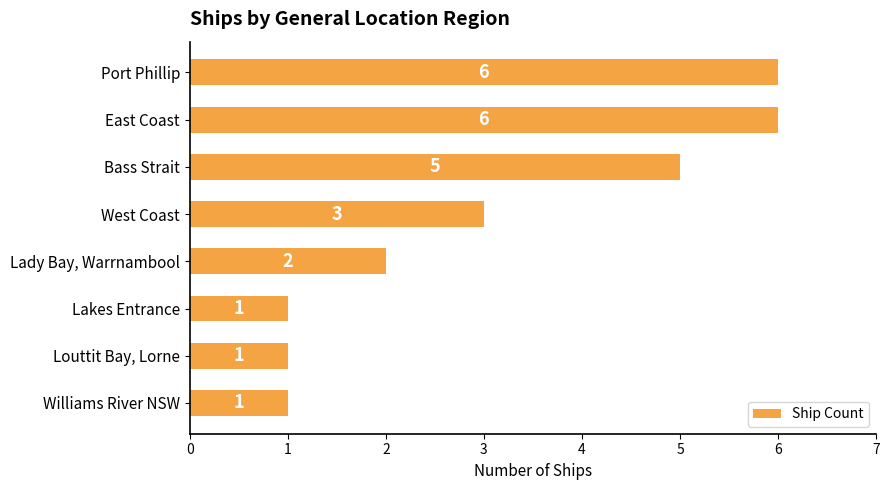

What is the difference between the second highest and second lowest values?

5